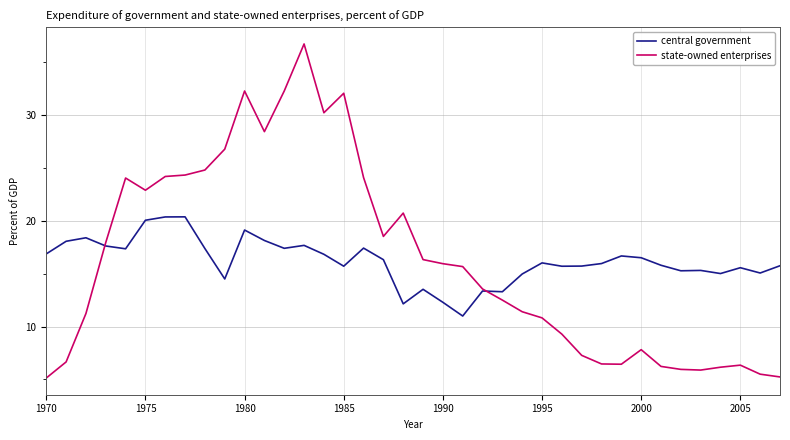

List the series in order of their peak value, lowest first.

central government, state-owned enterprises